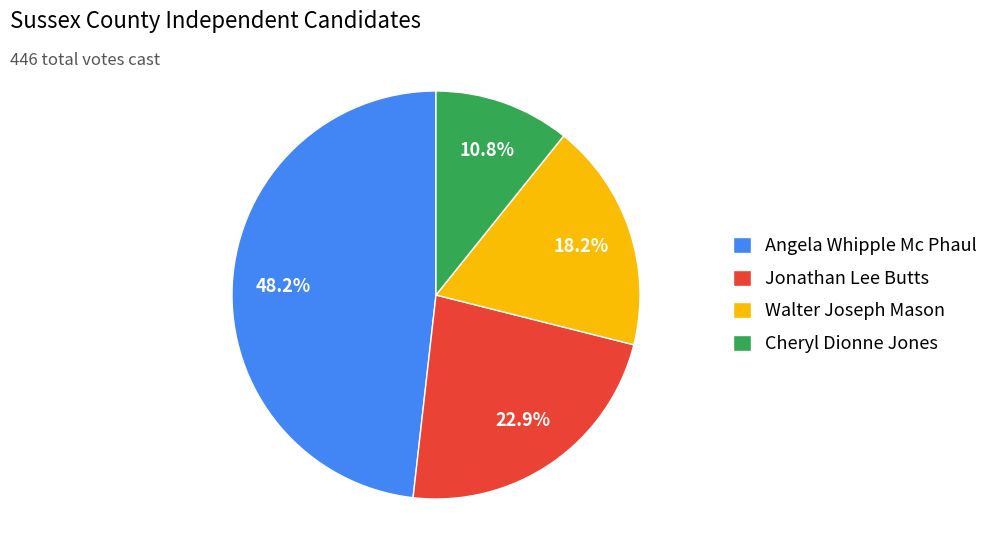

To the nearest percent, what portion does Jonathan Lee Butts represent?

23%